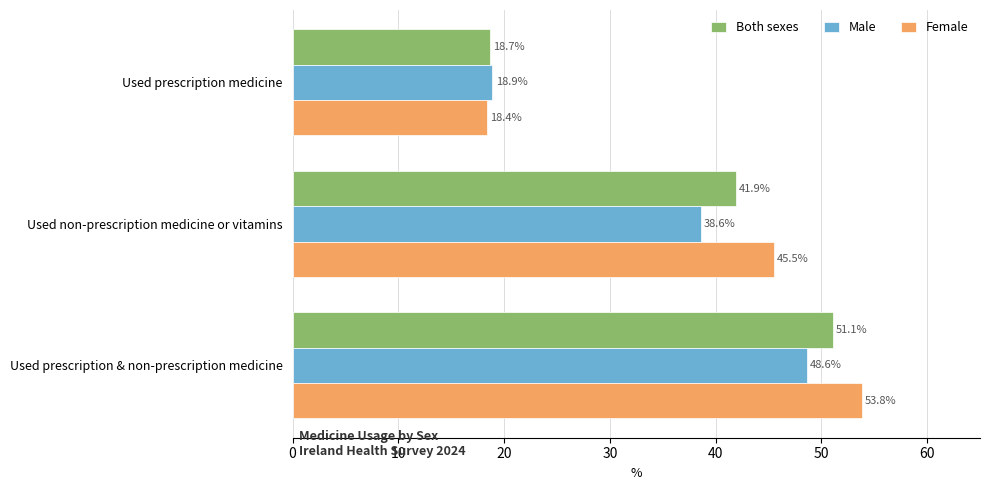

Rank the series by their average value, from lowest to highest.

Male, Both sexes, Female